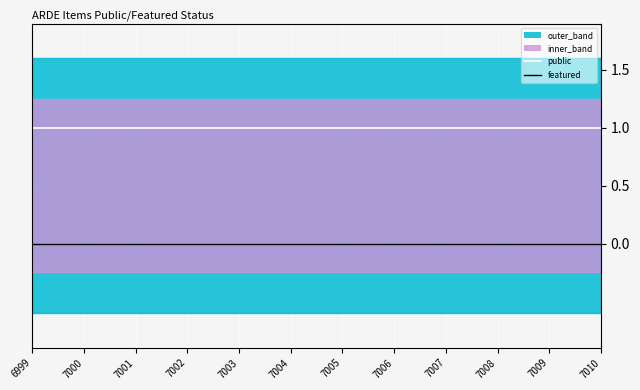

Which category has the highest value in the public series?

6999